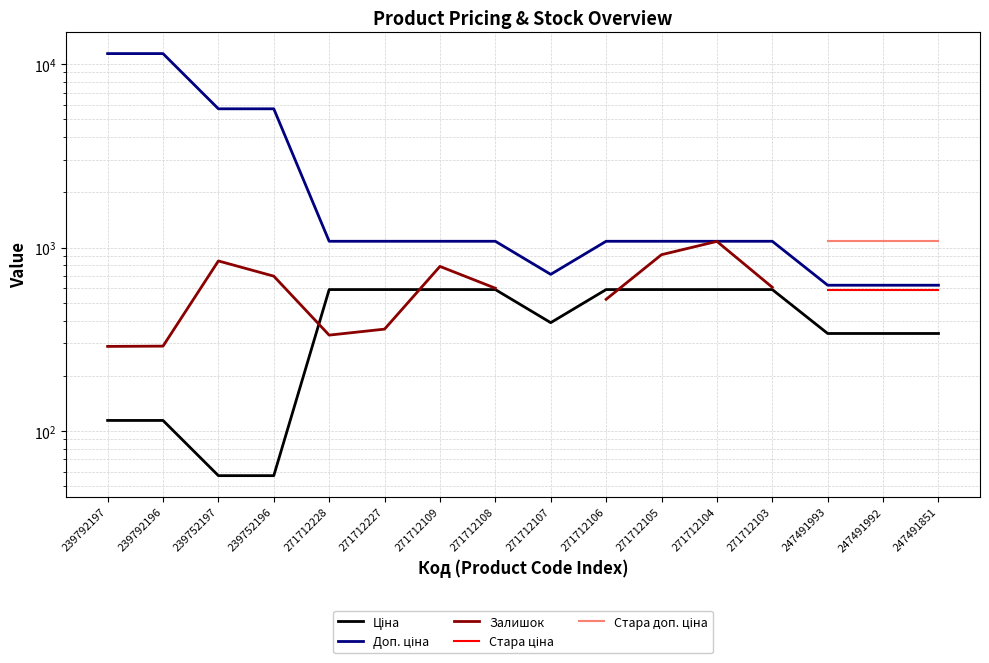

Which series has the largest total across all categories?

Доп. ціна